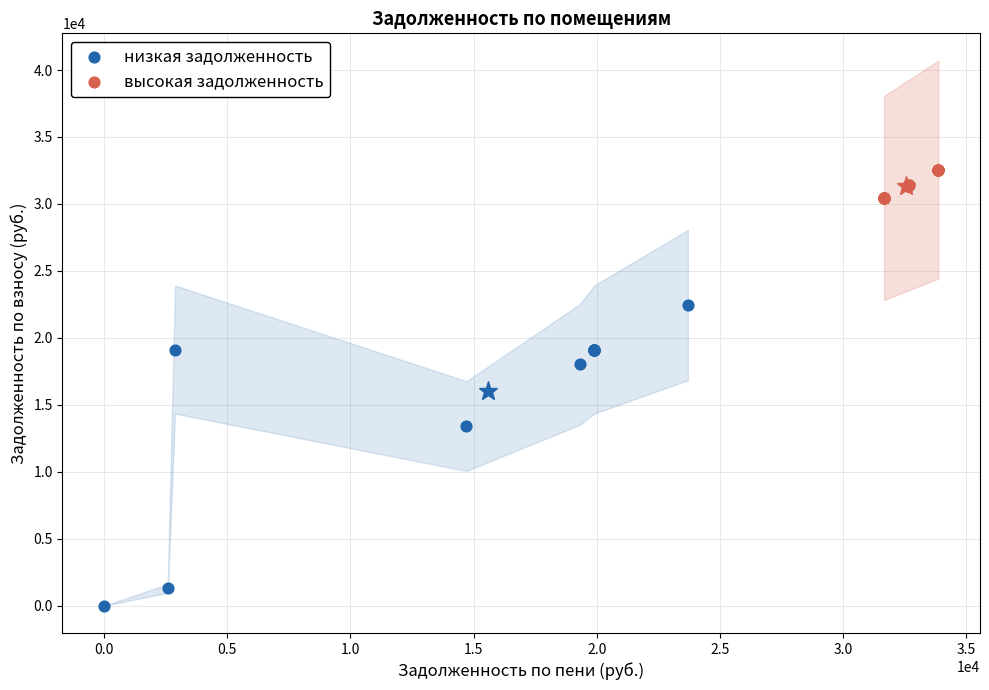

Which series reaches the maximum Y coordinate?

высокая задолженность